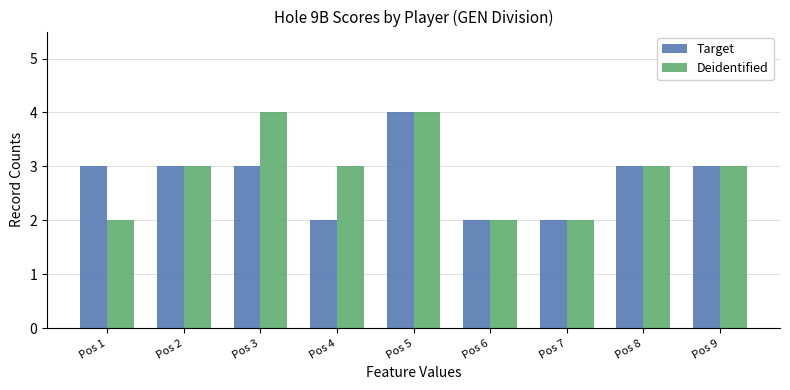

Read the Target value at Pos 3.

3